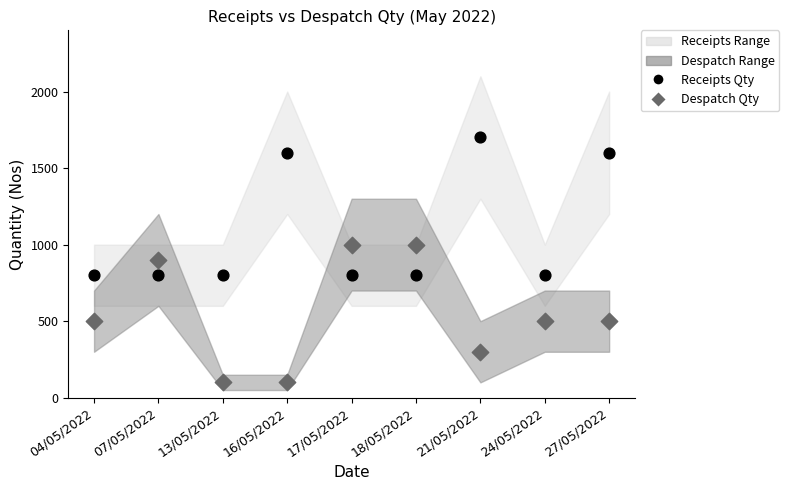

Which series reaches the maximum Y coordinate?

Receipts Qty